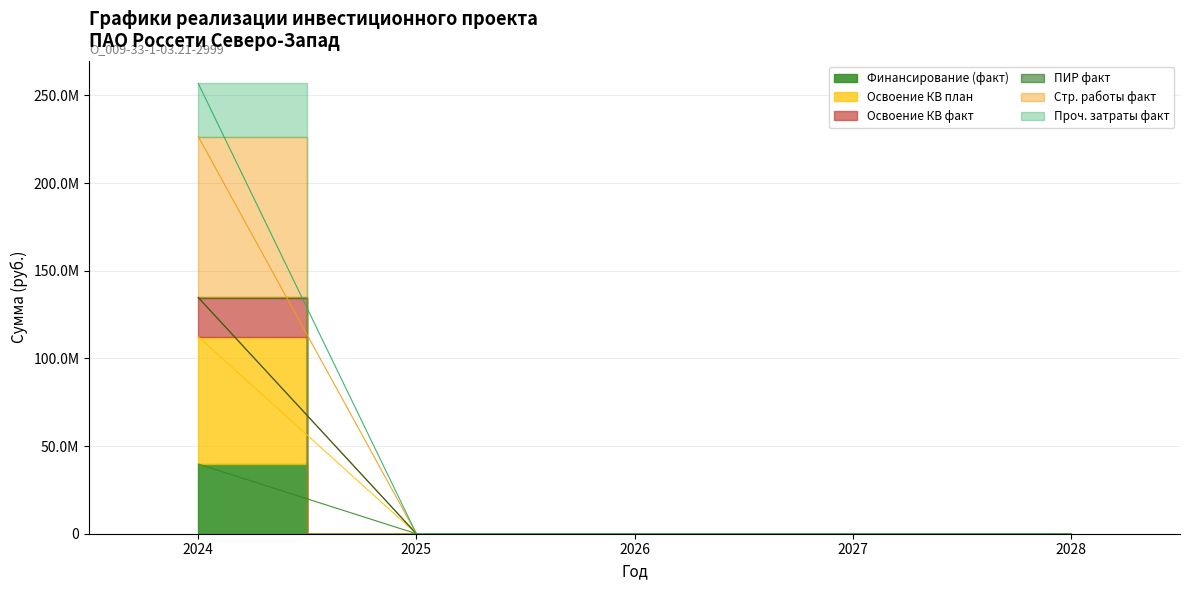

Which category has the lowest value in the Проч. затраты факт series?

2025